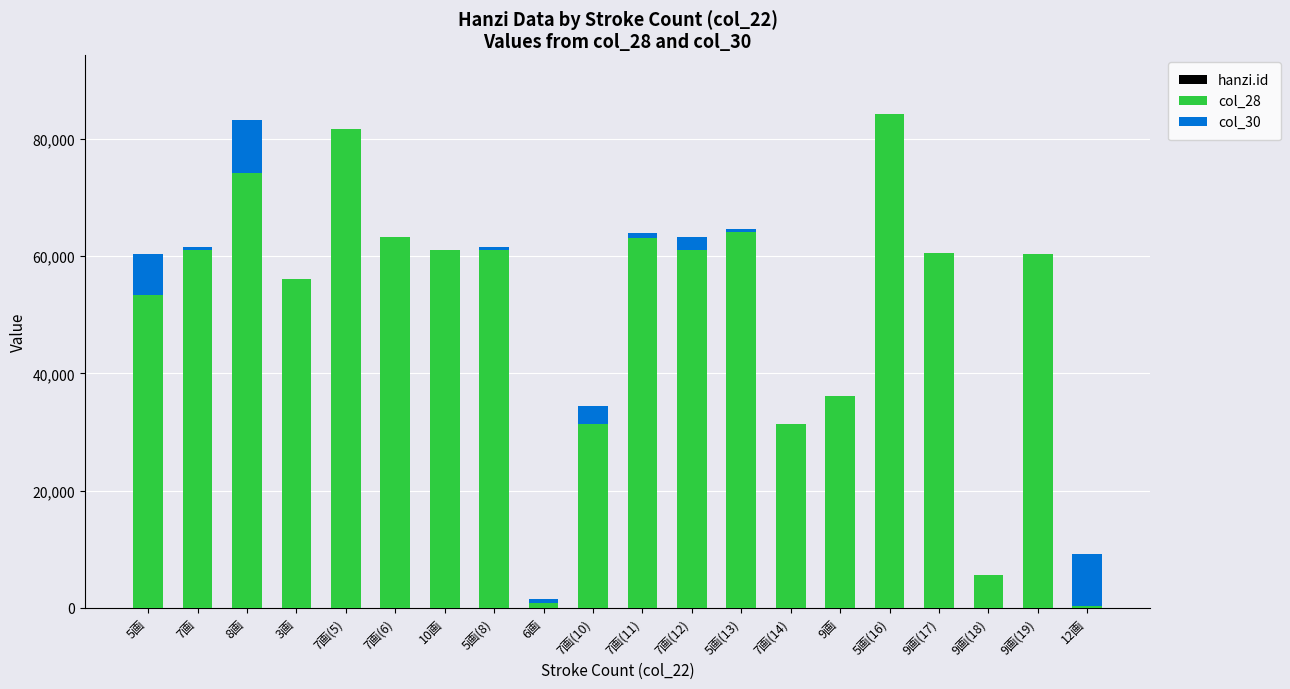

Which series has the widest spread of values?

col_28